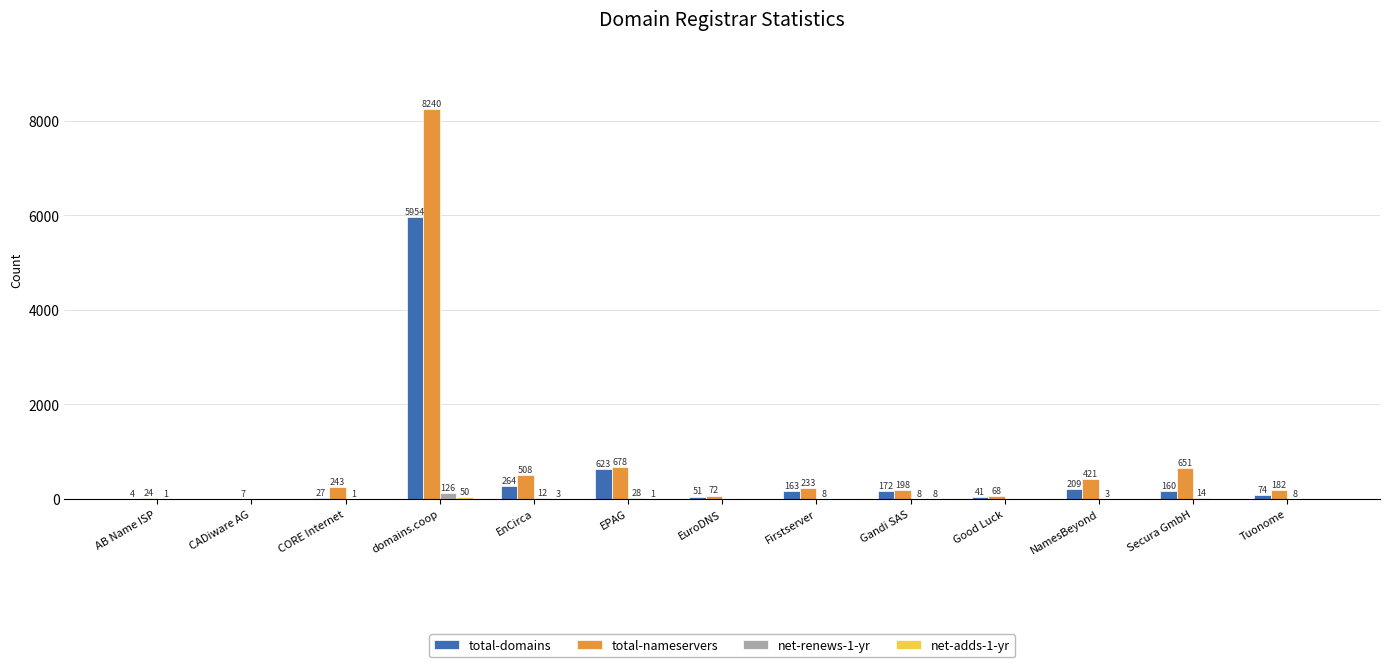

Is it true that total-nameservers equals 261 at EPAG?

False